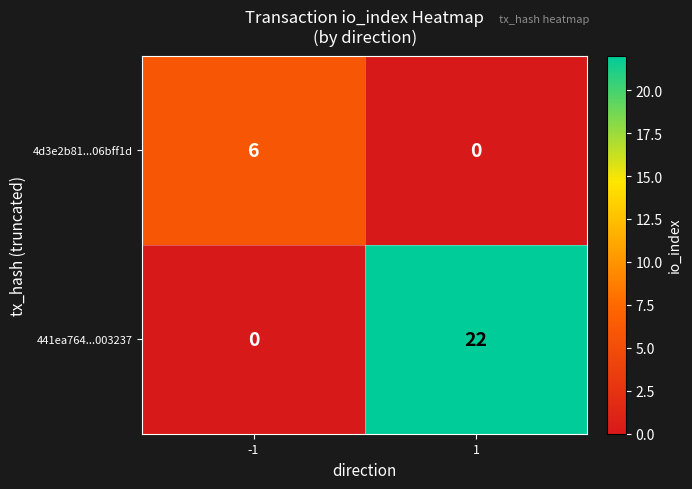

Rank the series by their average value, from lowest to highest.

4d3e2b81...06bff1d, 441ea764...003237